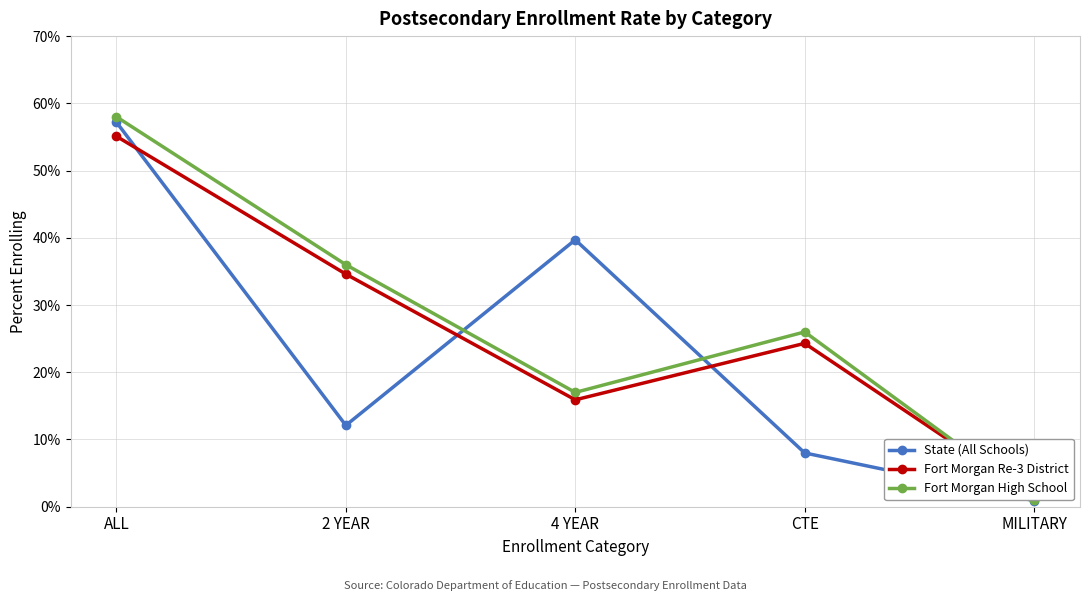

Does the chart display data point markers on the line(s)?

Yes